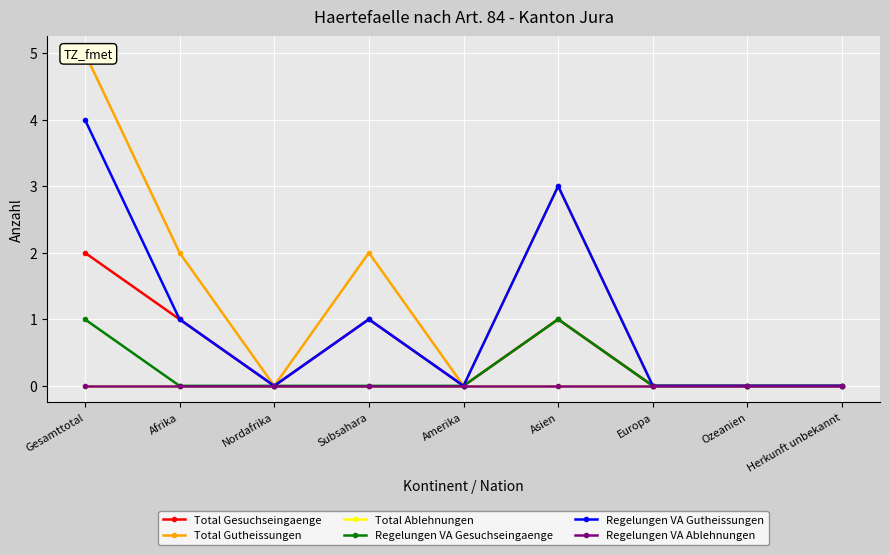

How many data points does each series have?

9